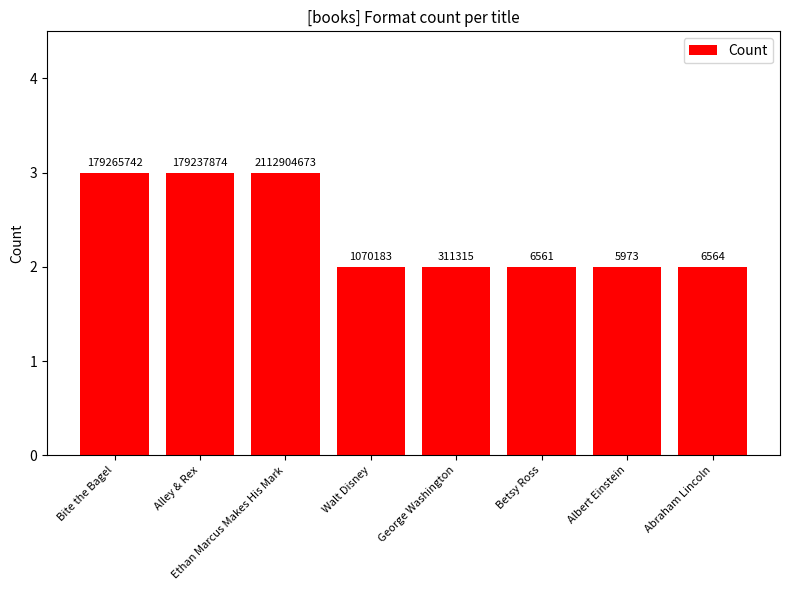

Read the value at Walt Disney.

2